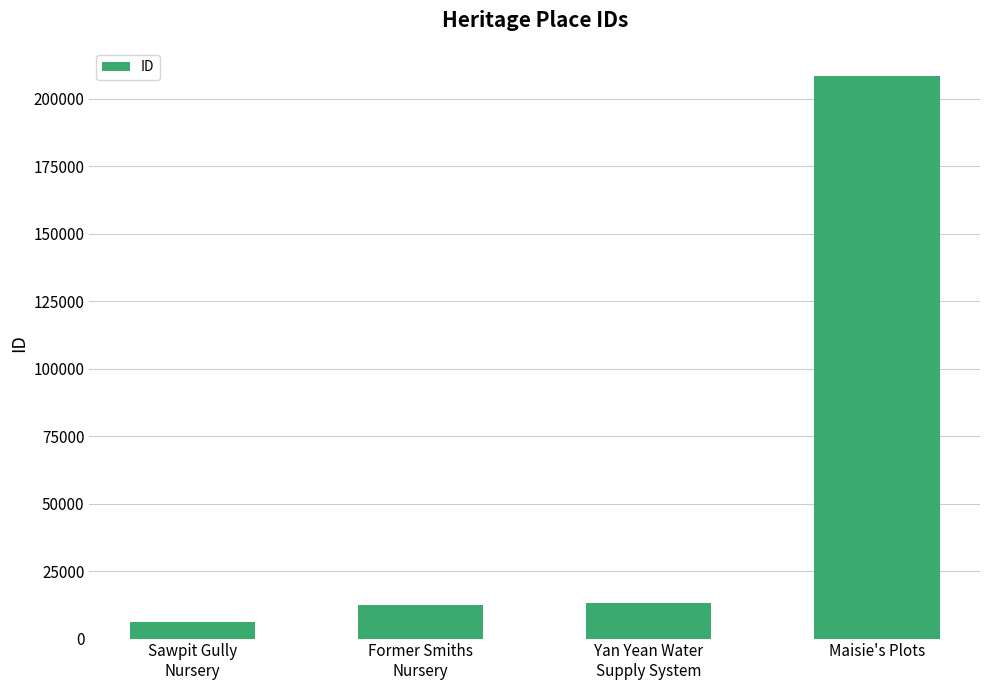

What is the label of the 3rd bar from the right?

Former Smiths
Nursery